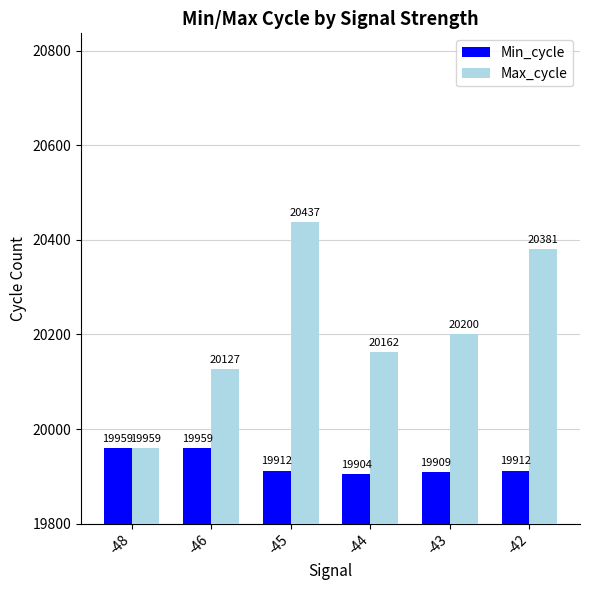

What are all the series names shown in the legend?

Min_cycle, Max_cycle